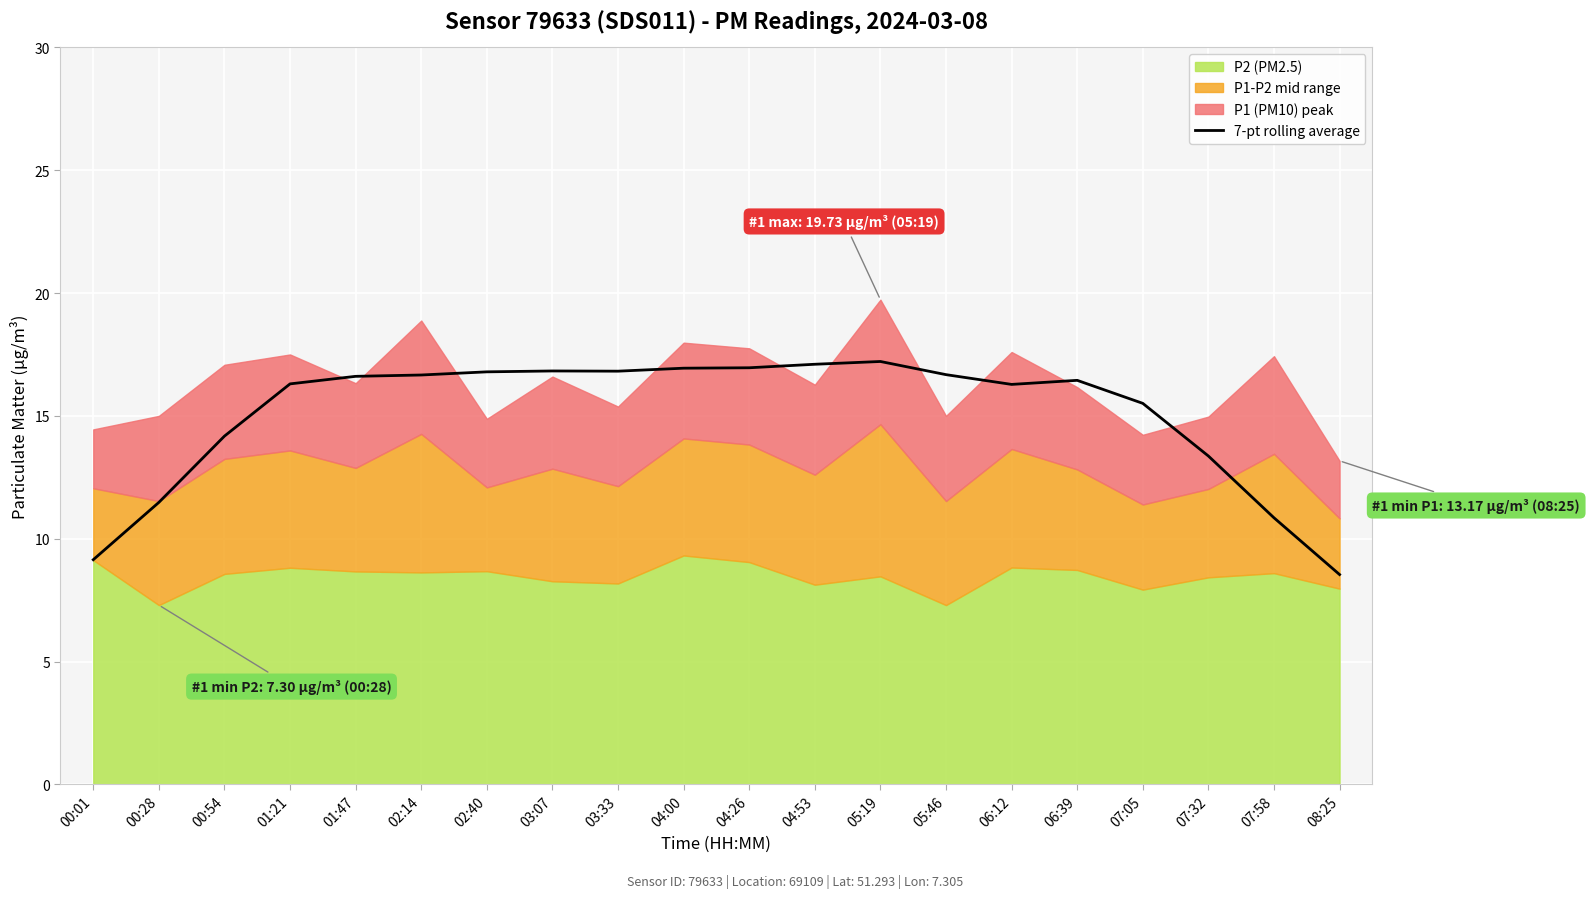

List the labels in order of value, smallest first.

08:25, 00:01, 07:58, 00:28, 07:32, 00:54, 07:05, 06:12, 01:21, 06:39, 01:47, 02:14, 05:46, 02:40, 03:33, 03:07, 04:00, 04:26, 04:53, 05:19